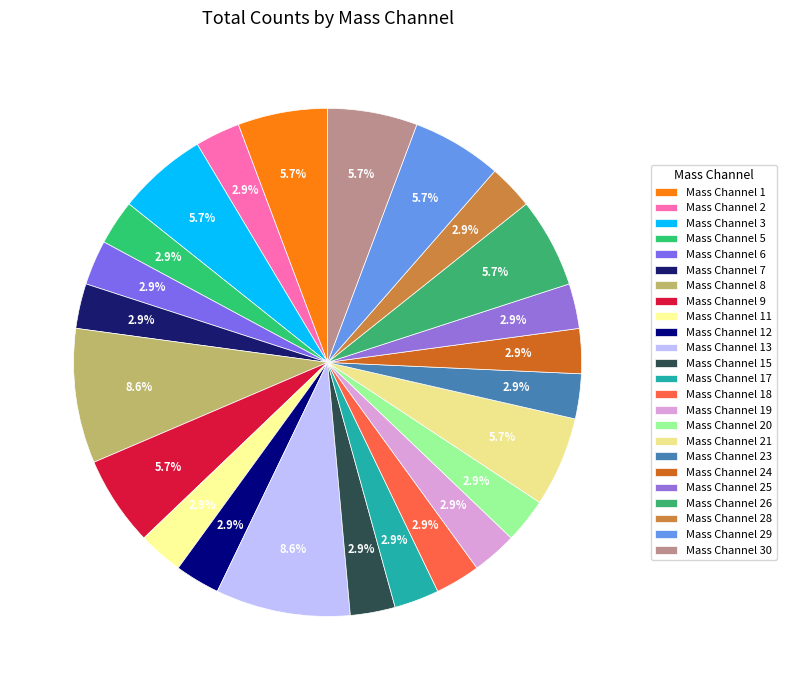

To the nearest percent, what percentage of the pie is Mass Channel 9?

6%